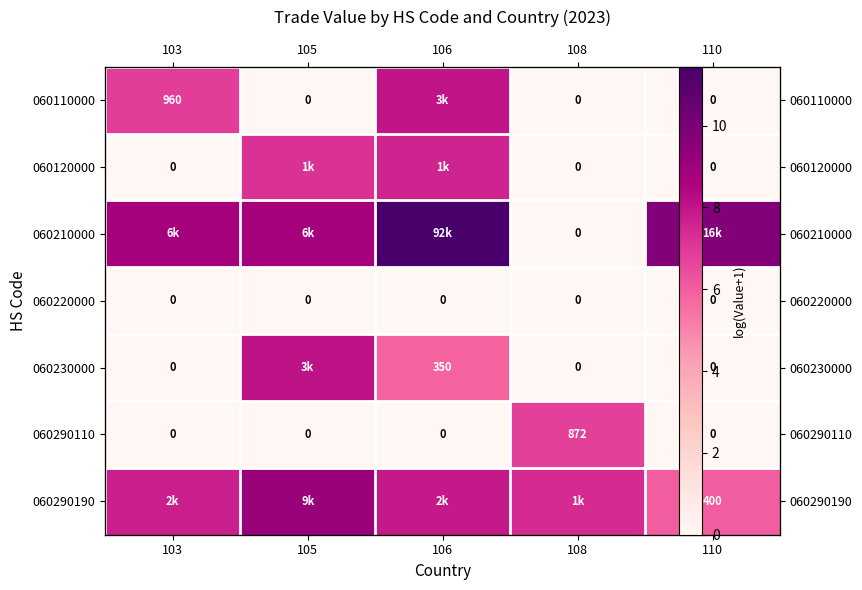

Which has a higher value, 108 or 103?

103